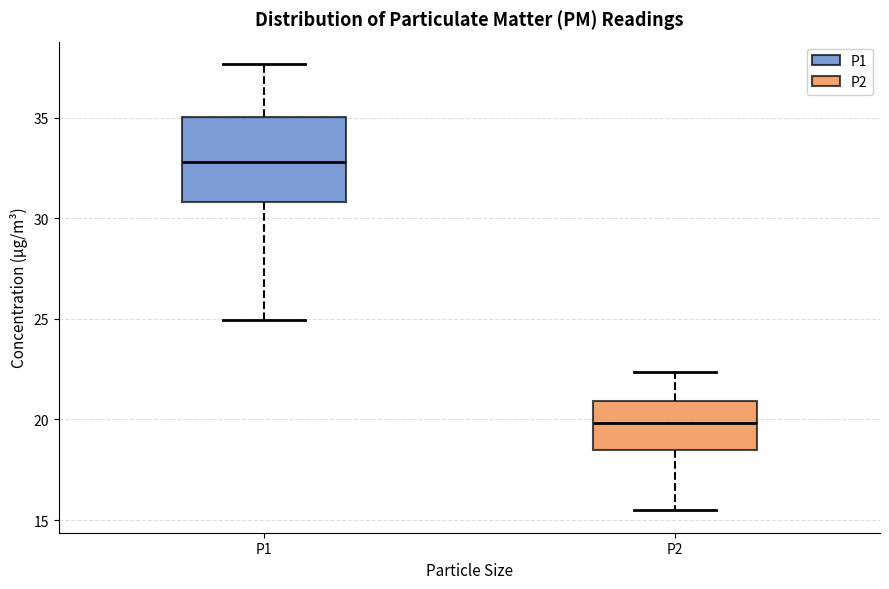

Comparing the boxes themselves (not the whiskers), which one is the tallest?

P1